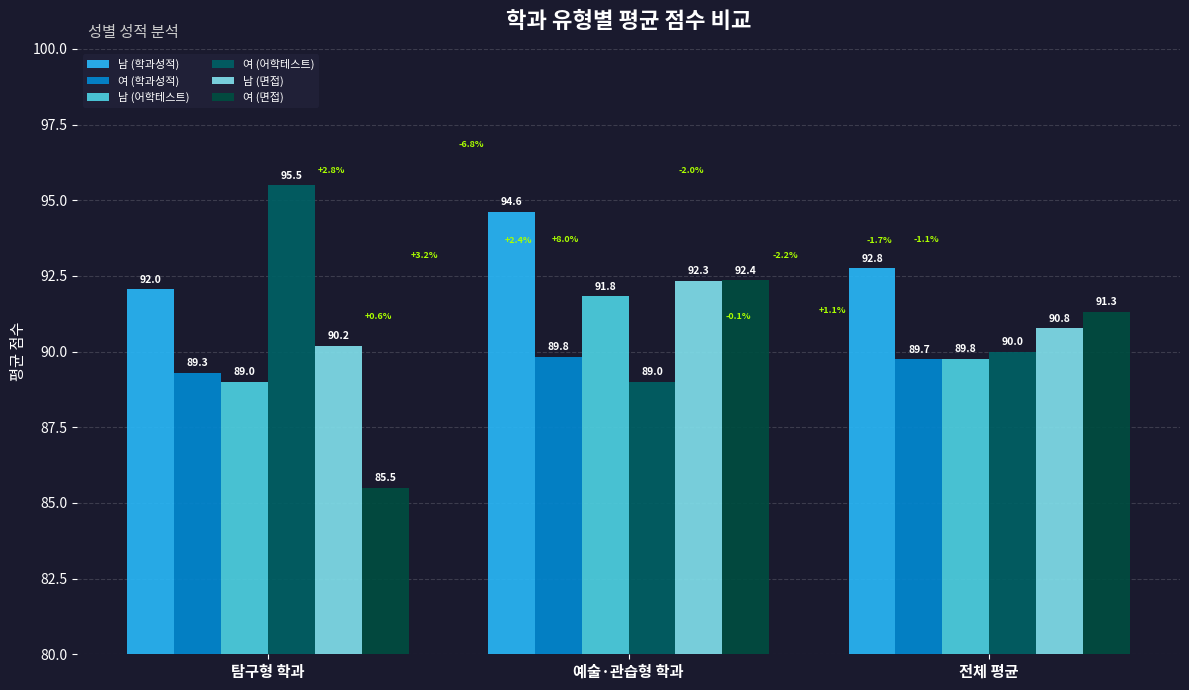

The 여 (어학테스트) series shows 61.0 at 탐구형 학과. True or false?

False